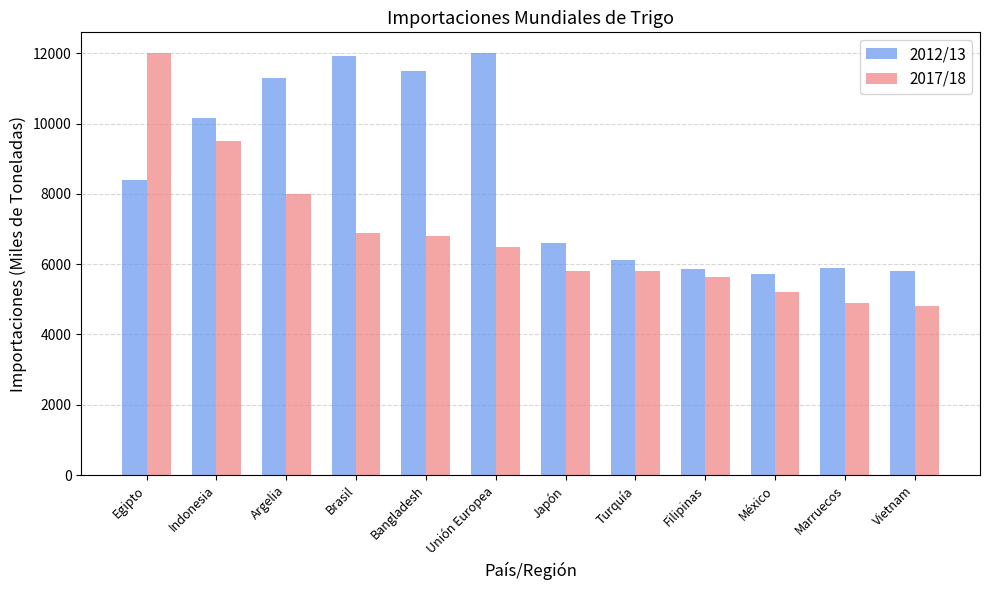

What is the difference between the 2012/13 values at Japón and Marruecos?

698